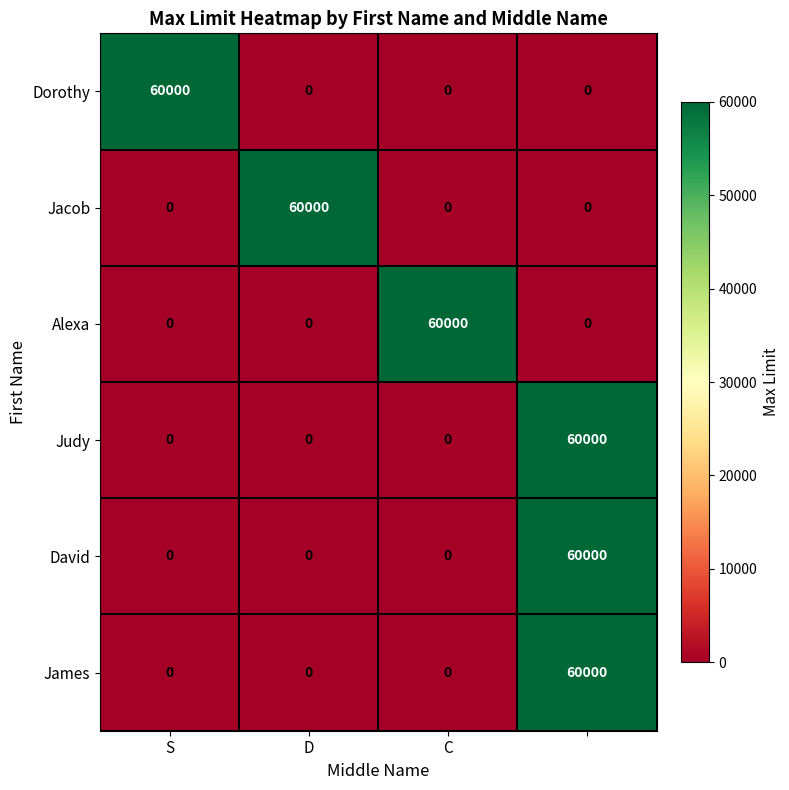

Count the Alexa values in the range 0 to 60000.

4